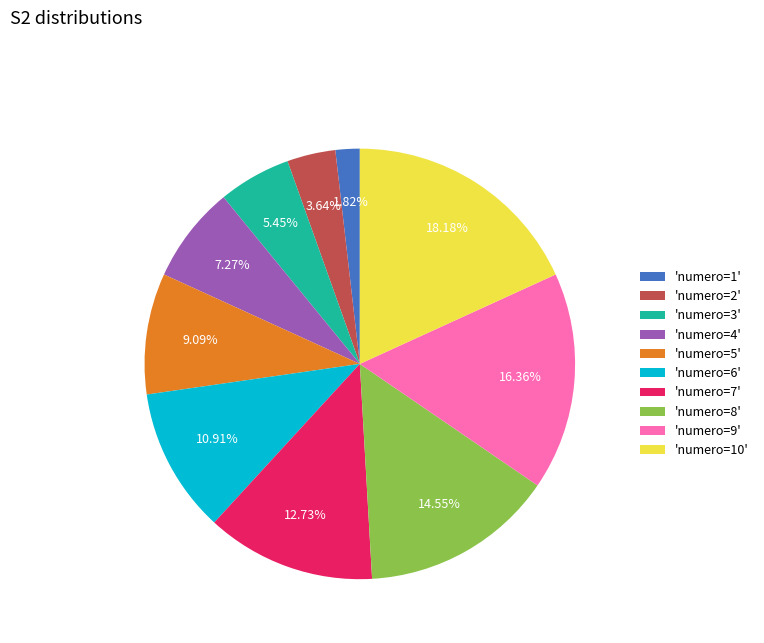

Does 'numero=2' account for over 50% of the chart?

No